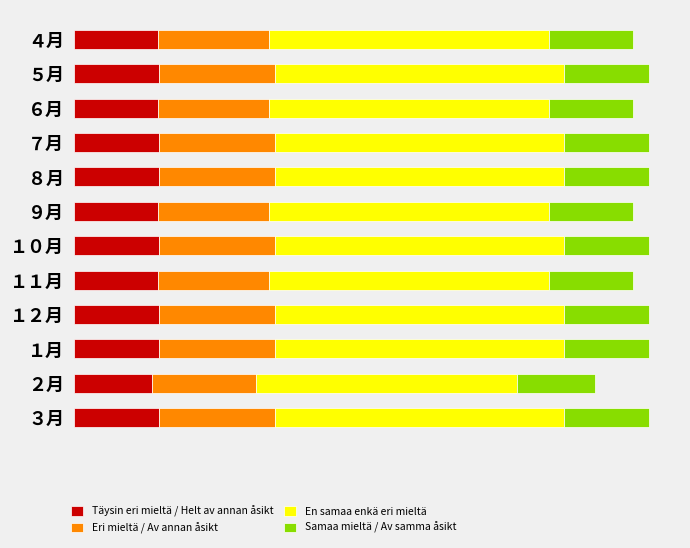

What is the value of the Täysin eri mieltä / Helt av annan åsikt bar at the 1st from the left?

4.5